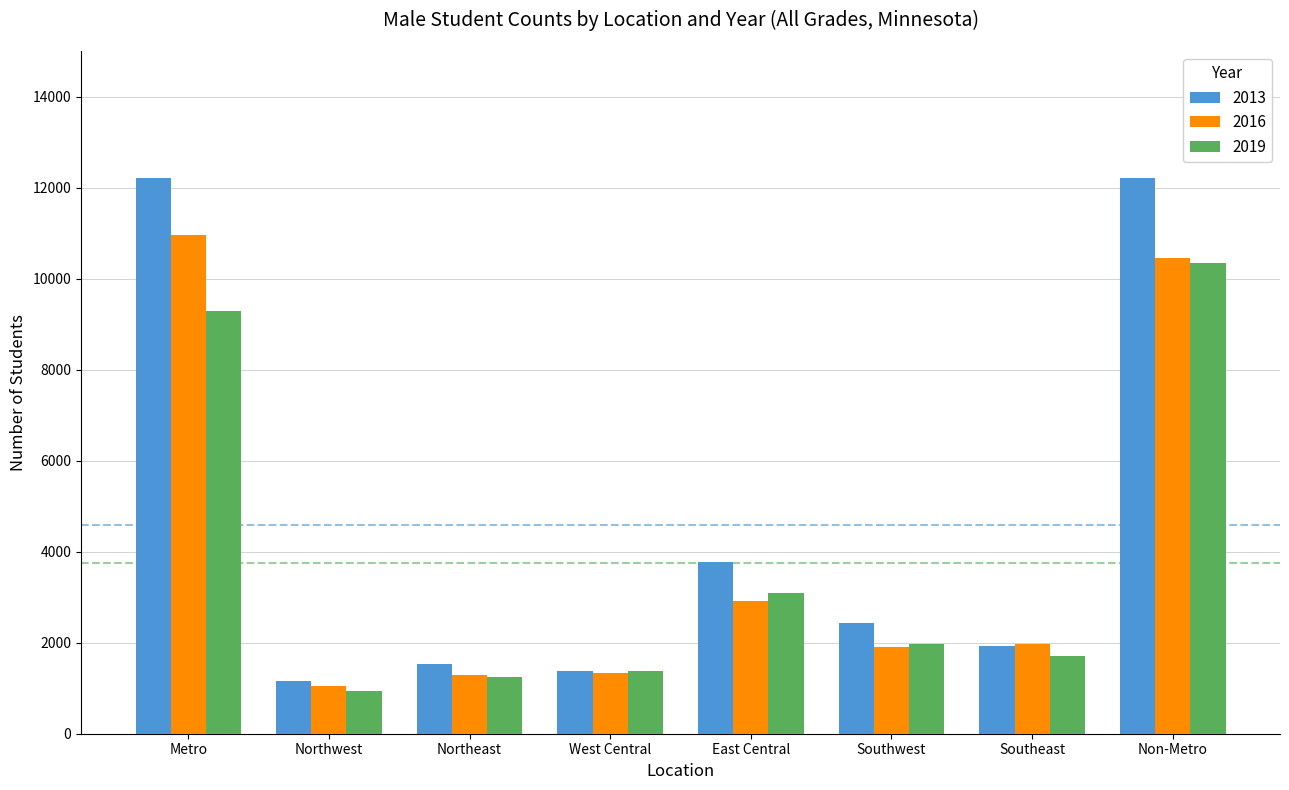

What position from the left is Non-Metro?

8